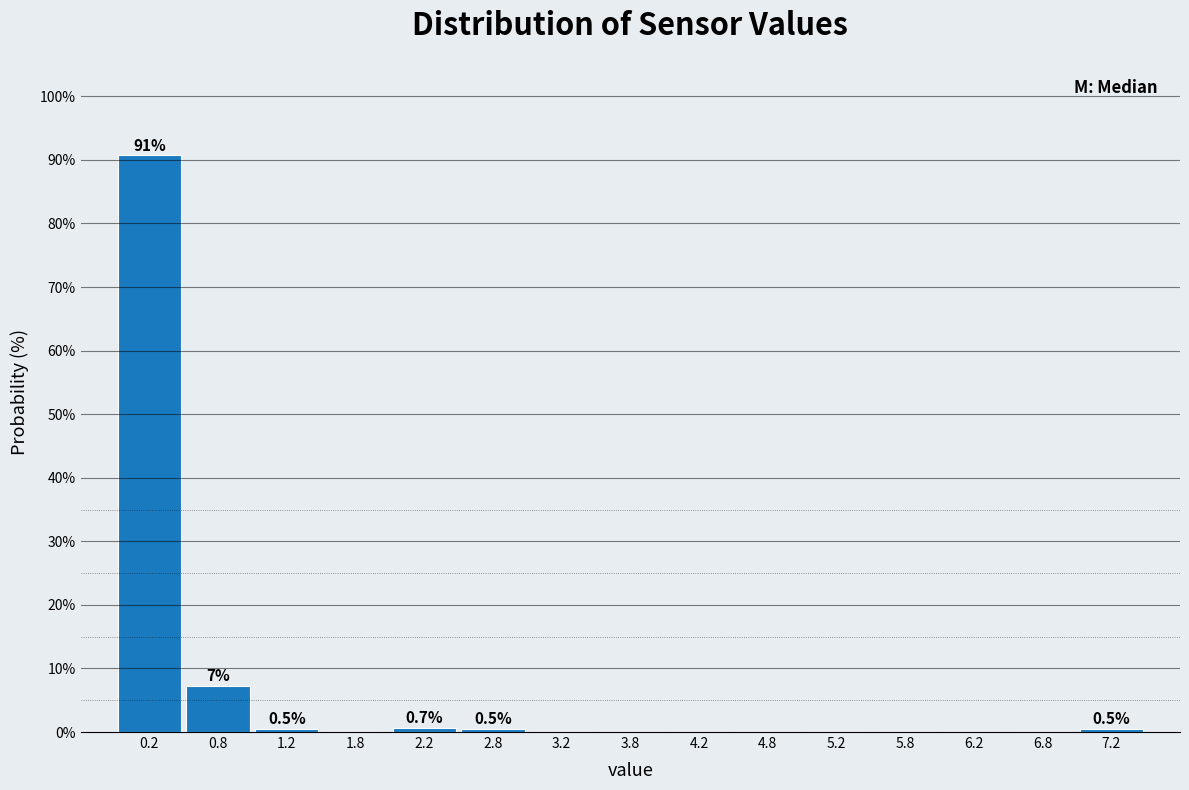

Over which range of the x-axis is the bar tallest?

0.0 to 0.5